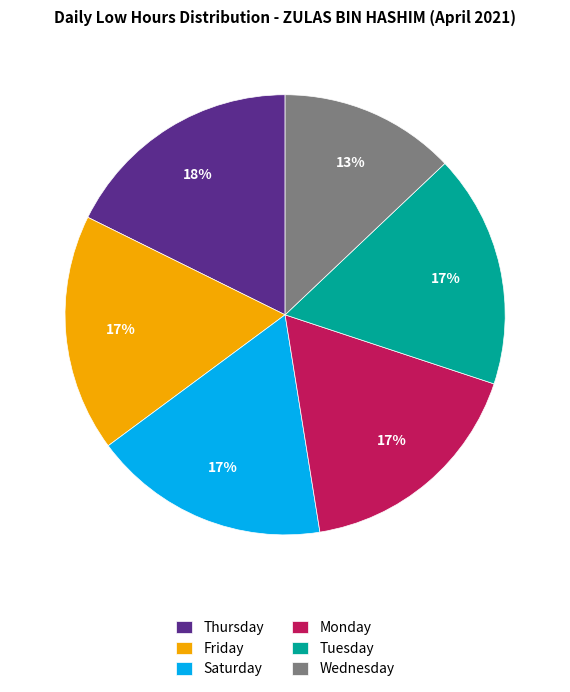

Count the number of slices in the pie.

6